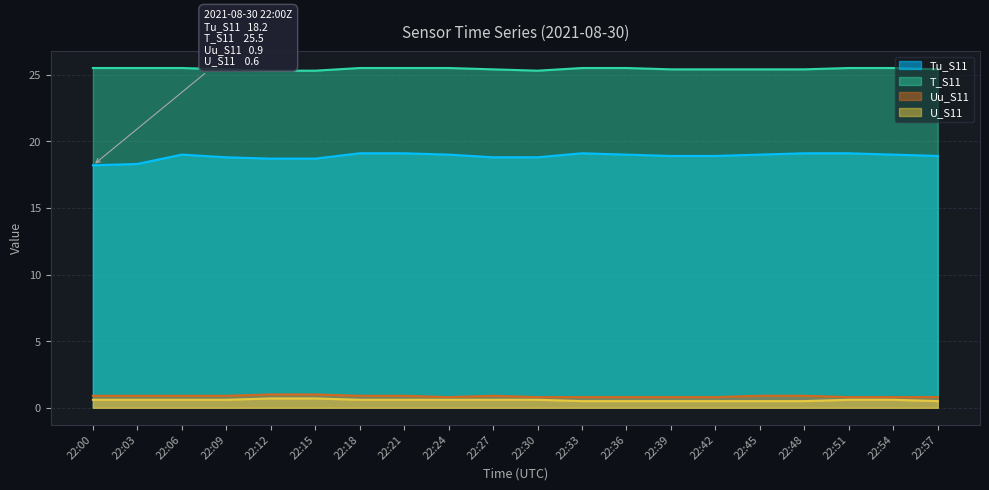

Reading right to left, what are all the values shown in this chart?

Tu_S11: 18.9	19.0	19.1	19.1	19.0	18.9	18.9	19.0	19.1	18.8	18.8	19.0	19.1	19.1	18.7	18.7	18.8	19.0	18.3	18.2
T_S11: 25.4	25.5	25.5	25.4	25.4	25.4	25.4	25.5	25.5	25.3	25.4	25.5	25.5	25.5	25.3	25.3	25.4	25.5	25.5	25.5
Uu_S11: 0.8	0.8	0.8	0.9	0.9	0.8	0.8	0.8	0.8	0.8	0.9	0.8	0.9	0.9	1.0	1.0	0.9	0.9	0.9	0.9
U_S11: 0.5	0.6	0.6	0.5	0.5	0.5	0.5	0.5	0.5	0.6	0.6	0.6	0.6	0.6	0.7	0.7	0.6	0.6	0.6	0.6